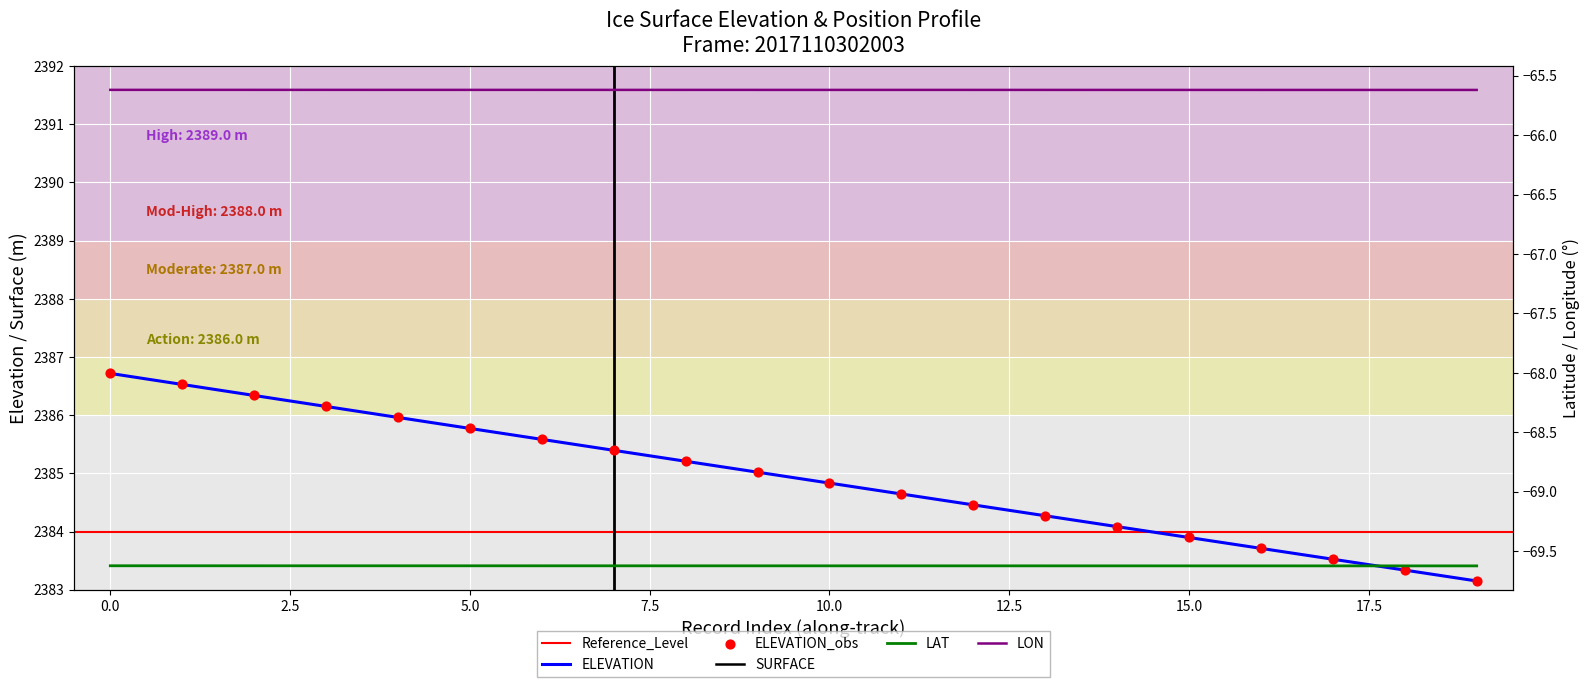

Which series reaches the maximum Y coordinate?

ELEVATION